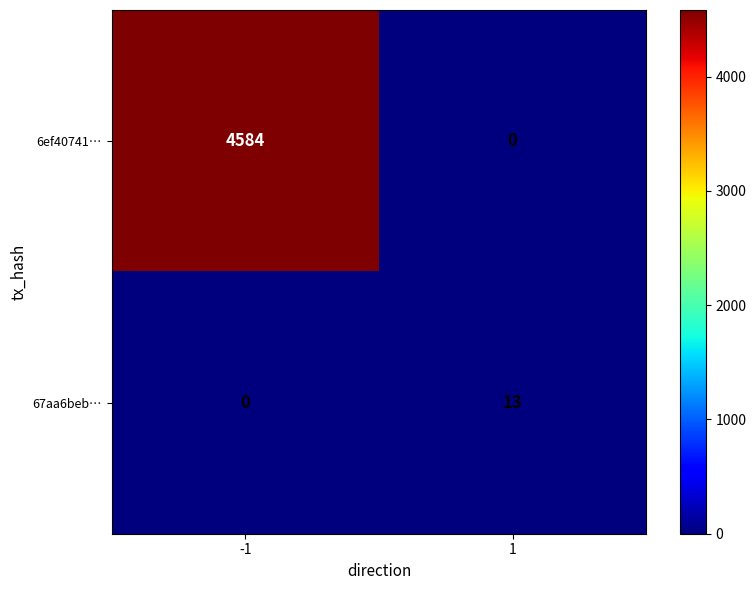

How many distinct data groups are displayed?

2